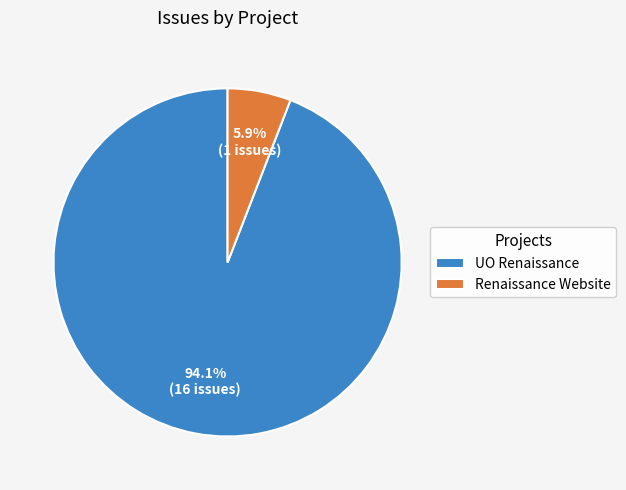

What is the smallest slice in the pie chart?

Renaissance Website